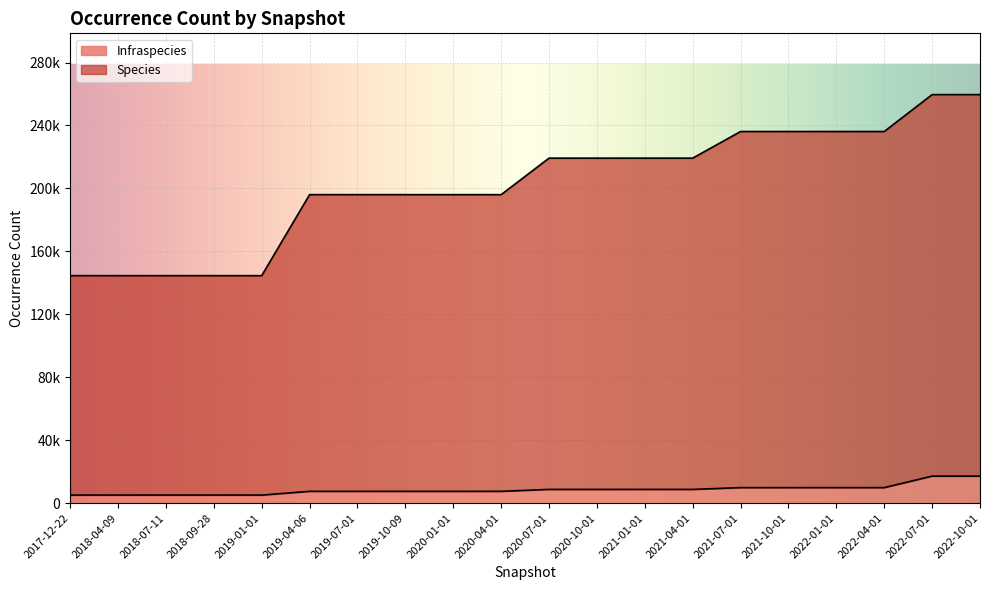

Read the Species value at 2022-01-01.

236162